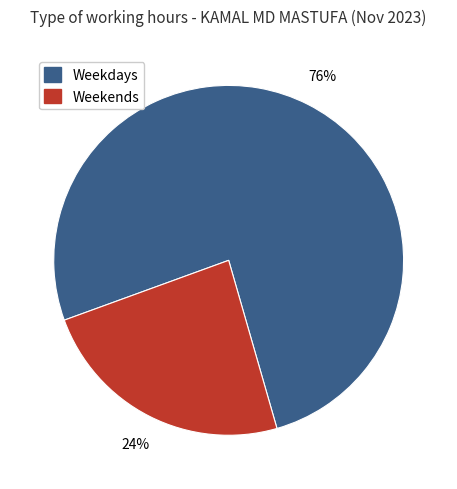

To the nearest percent, what is the difference between the largest and smallest slice percentages?

52%